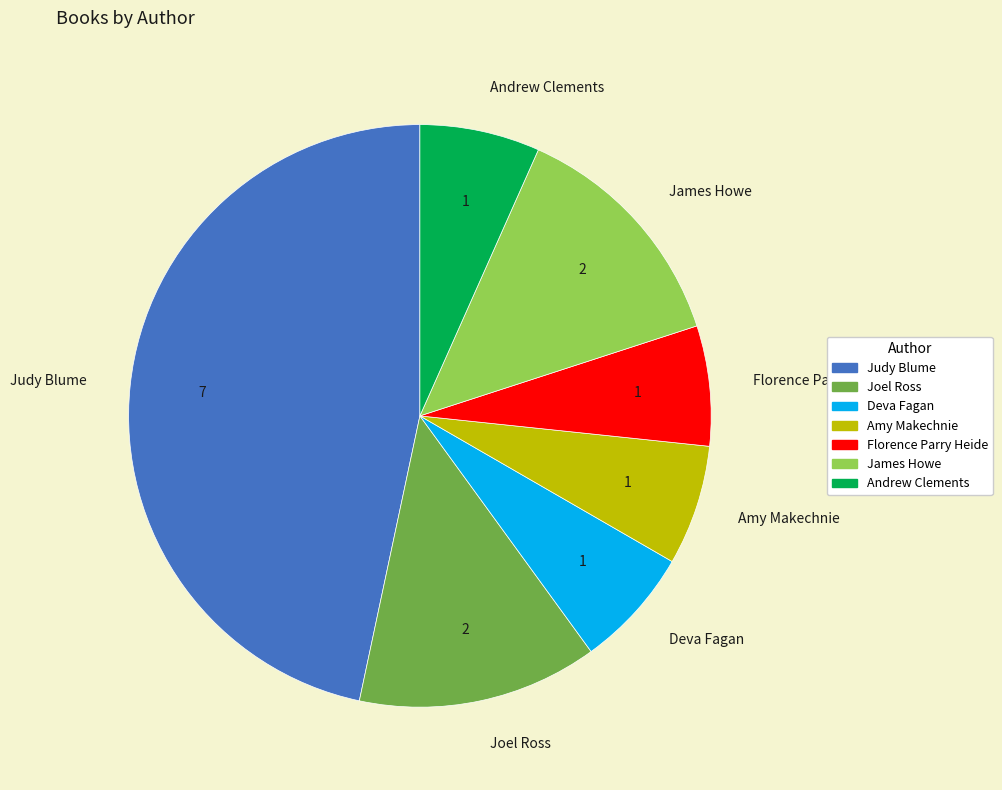

Is the sum of Judy Blume and Andrew Clements greater than half?

Yes